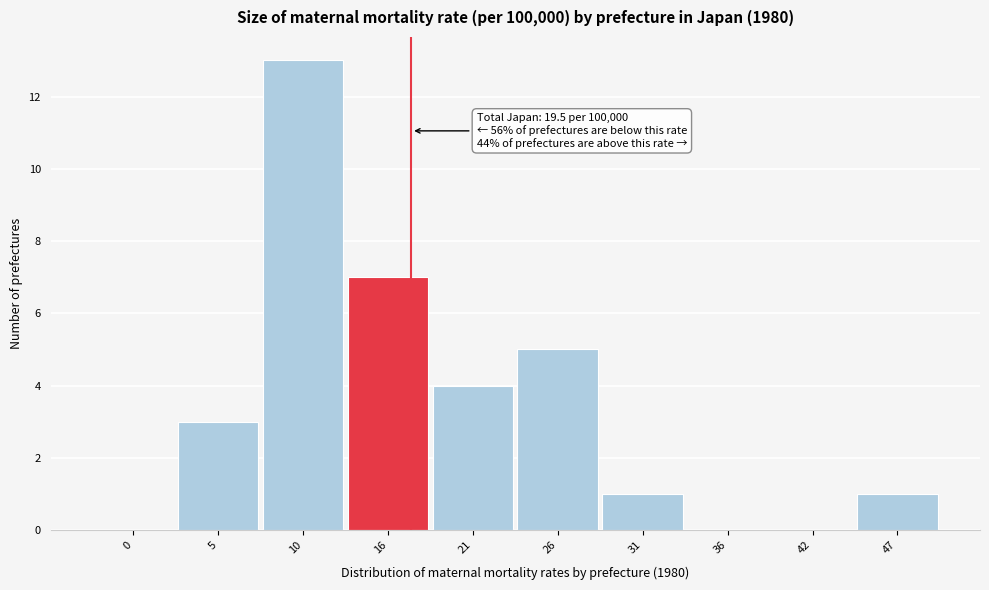

Reading left to right, list all the values displayed in this chart.

0=0	5=3	10=13	16=7	21=4	26=5	31=1	36=0	42=0	47=1